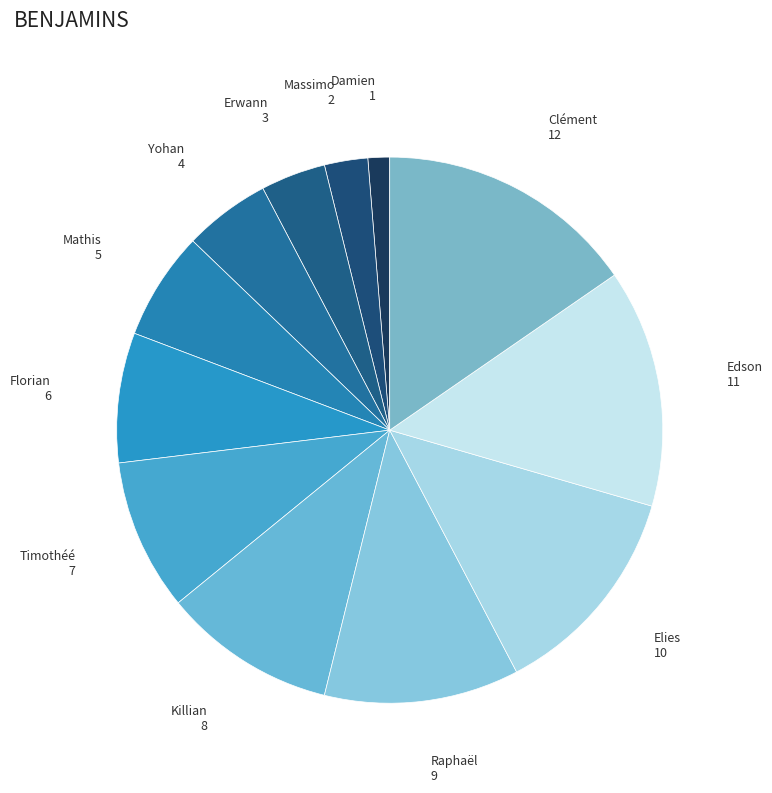

Count the number of slices in the pie.

12